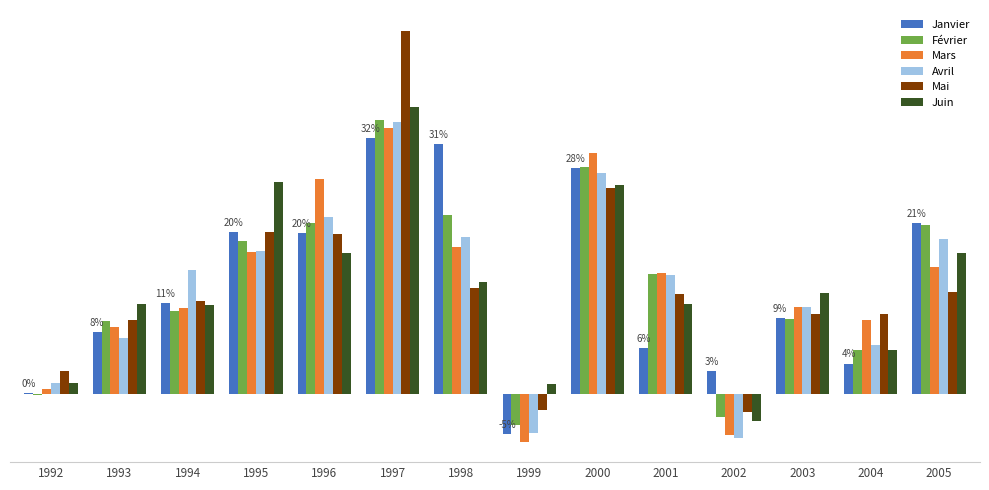

Is the value of Mai at 1999 greater than the value of Juin at 1999?

No